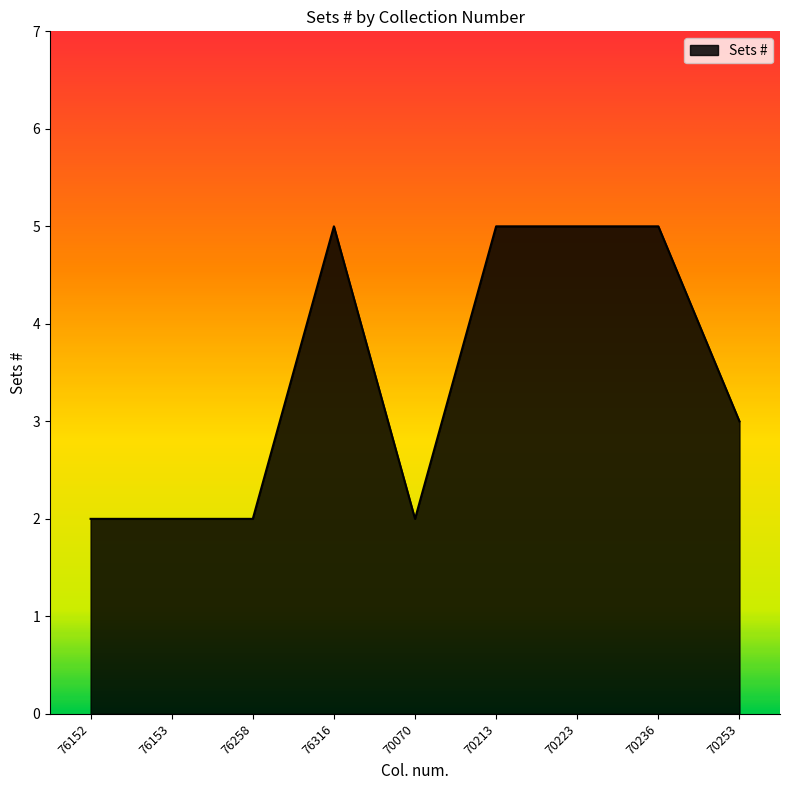

True or false: the data shows 2 at 70253.

False